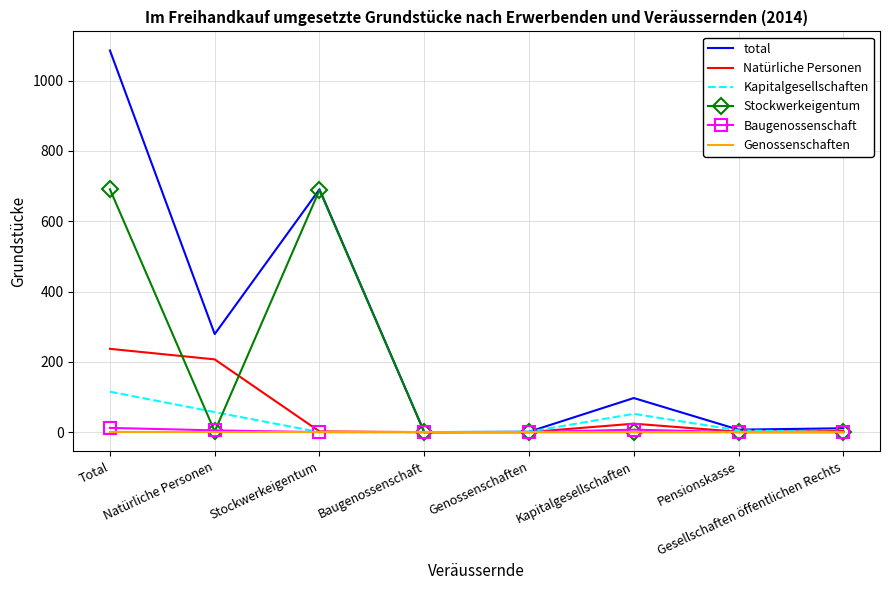

Which label corresponds to the largest value in the chart?

Total